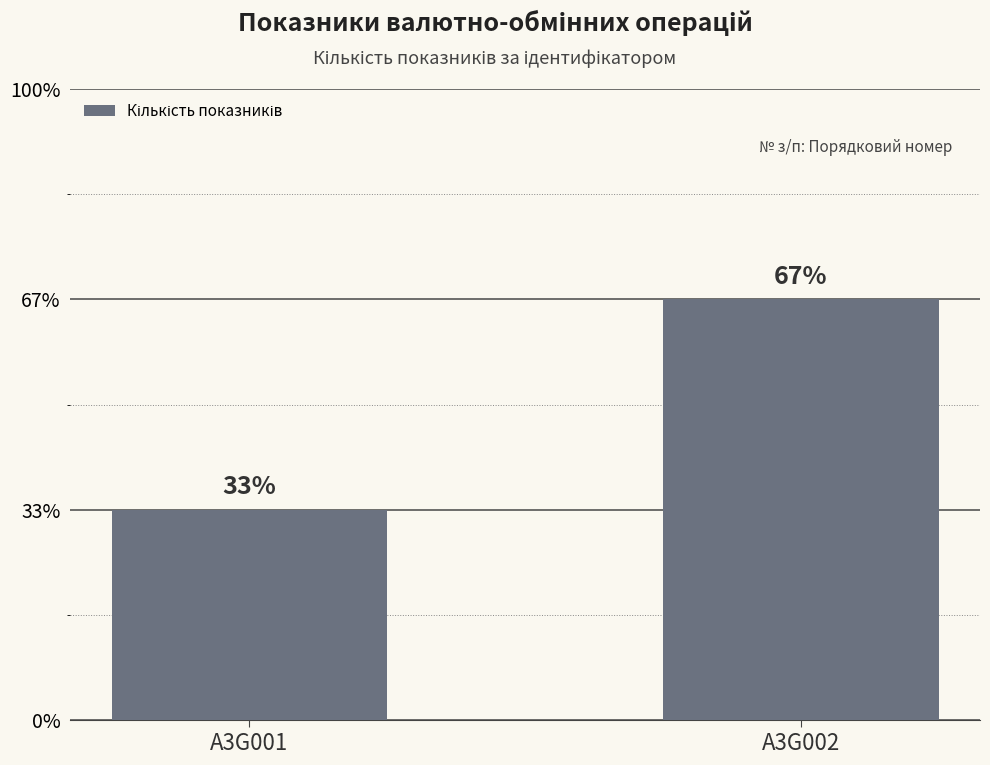

Are the bars horizontal?

No